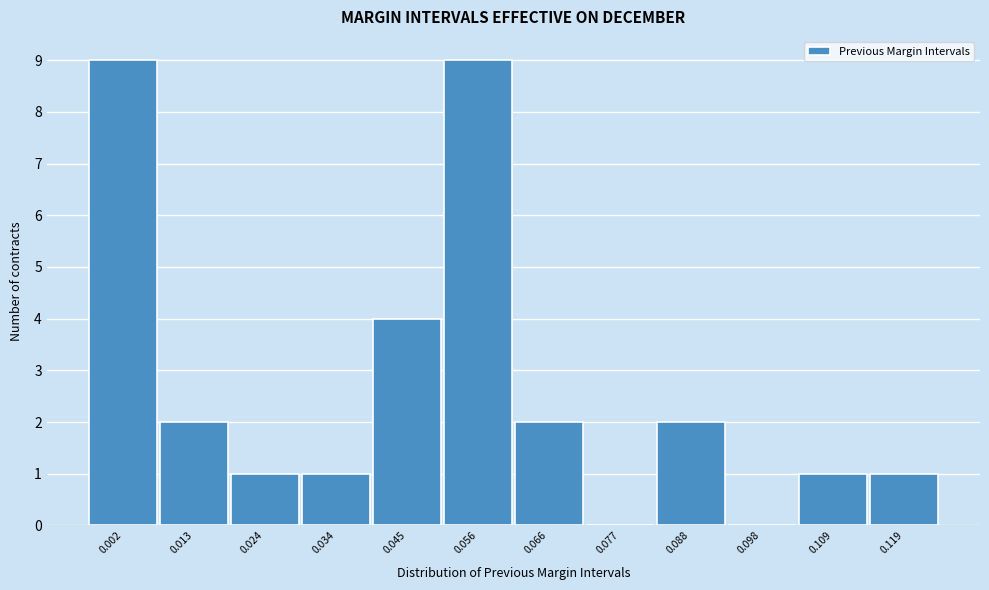

Reading right to left, list all the values displayed in this chart.

0.119=1	0.109=1	0.098=0	0.088=2	0.077=0	0.066=2	0.056=9	0.045=4	0.034=1	0.024=1	0.013=2	0.002=9